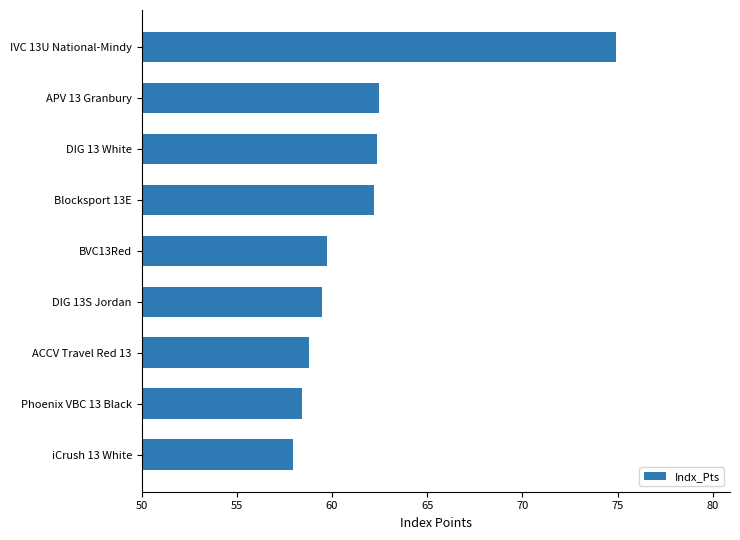

True or false: the data shows 62.4 at DIG 13 White.

True